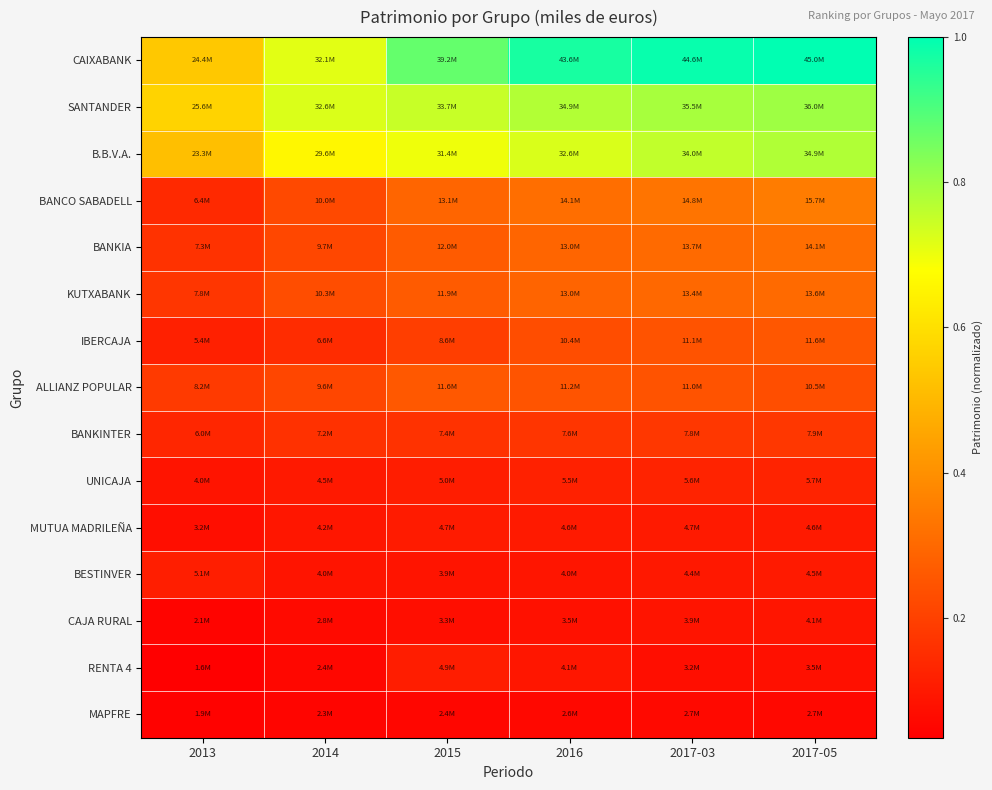

List the series in order of their peak value, lowest first.

MAPFRE, CAJA RURAL, MUTUA MADRILEÑA, RENTA 4, BESTINVER, UNICAJA, BANKINTER, IBERCAJA, ALLIANZ POPULAR, KUTXABANK, BANKIA, BANCO SABADELL, B.B.V.A., SANTANDER, CAIXABANK